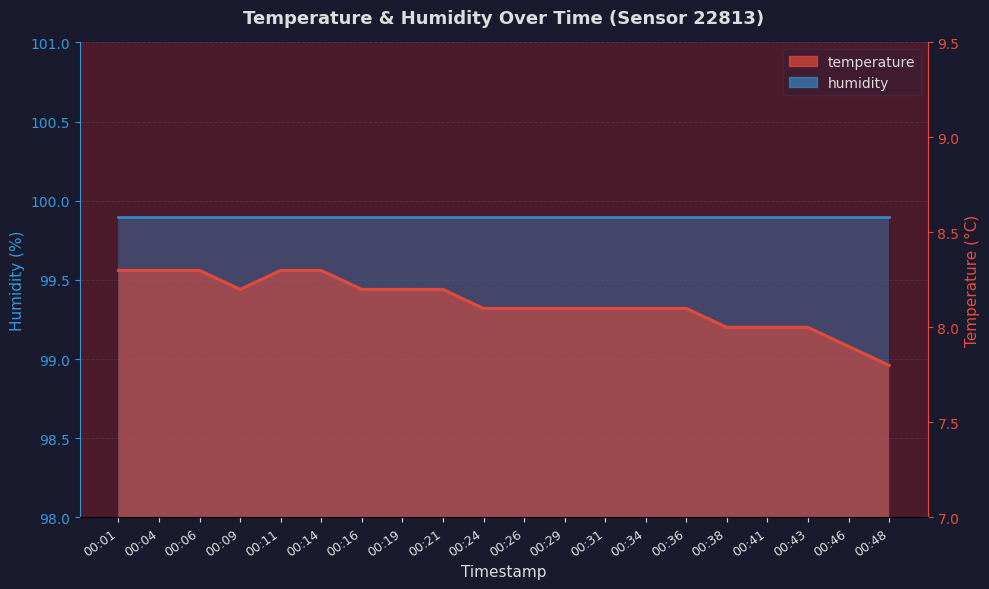

The value at 00:24 is 2.0. True or false?

False